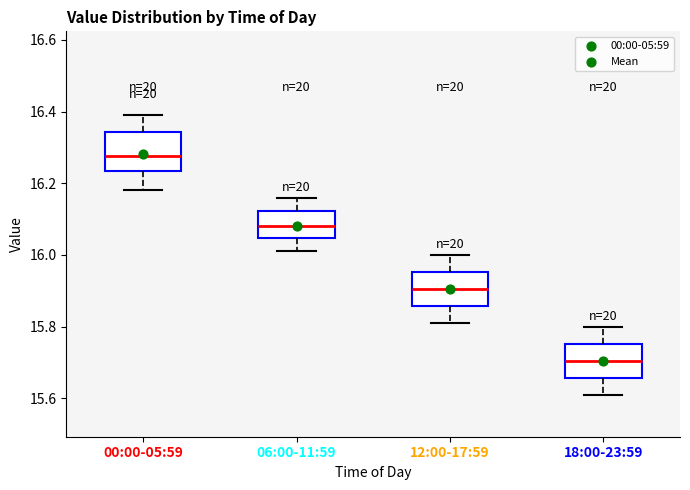

Which box's median line is the lowest?

18:00-23:59